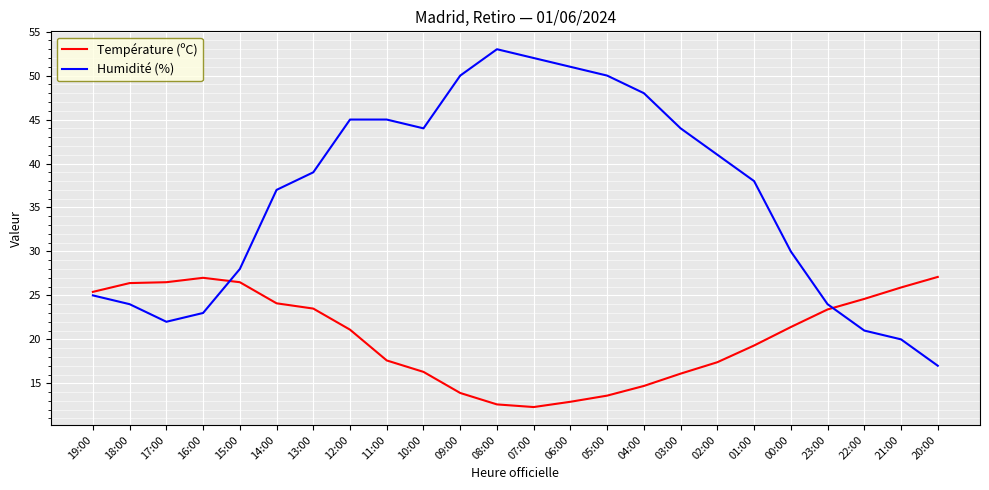

Between 18:00 and 05:00, which series saw the biggest shift?

Humidité (%)